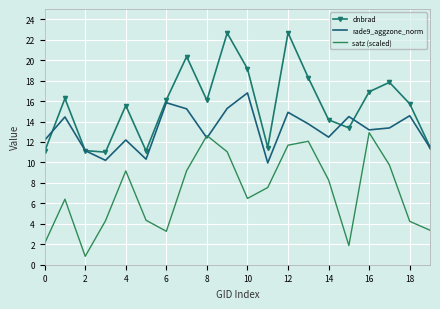

What is the highest value of the dnbrad series?

22.7